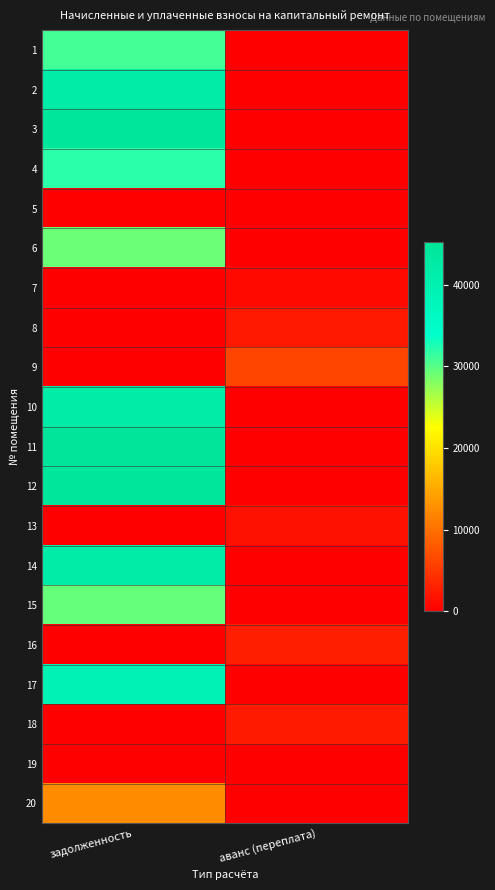

Reading left to right, extract all data points from this chart.

1: задолженность=30970.3	аванс (переплата)=0.0
2: задолженность=42038.8	аванс (переплата)=0.0
3: задолженность=44912.3	аванс (переплата)=0.0
4: задолженность=32044.5	аванс (переплата)=0.0
5: задолженность=0.0	аванс (переплата)=0.0
6: задолженность=29192.0	аванс (переплата)=0.0
7: задолженность=0.0	аванс (переплата)=958.1
8: задолженность=0.0	аванс (переплата)=2301.4
9: задолженность=0.0	аванс (переплата)=6192.0
10: задолженность=41932.3	аванс (переплата)=0.0
11: задолженность=45231.7	аванс (переплата)=0.0
12: задолженность=44486.6	аванс (переплата)=0.0
13: задолженность=0.0	аванс (переплата)=1638.3
14: задолженность=41719.6	аванс (переплата)=0.0
15: задолженность=29383.3	аванс (переплата)=0.0
16: задолженность=0.0	аванс (переплата)=2800.6
17: задолженность=38933.2	аванс (переплата)=0.0
18: задолженность=0.0	аванс (переплата)=2414.6
19: задолженность=0.0	аванс (переплата)=0.0
20: задолженность=12375.6	аванс (переплата)=0.0